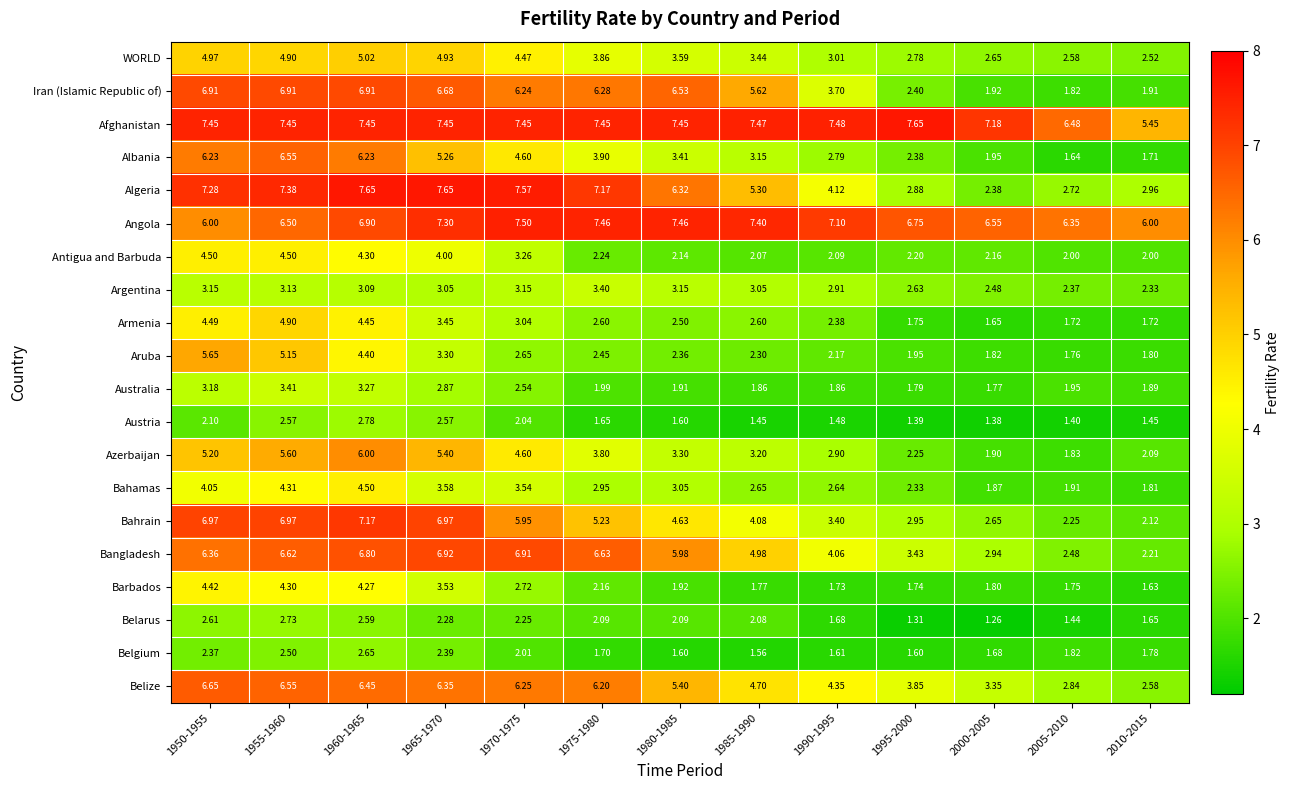

Which series has the largest total across all categories?

Afghanistan